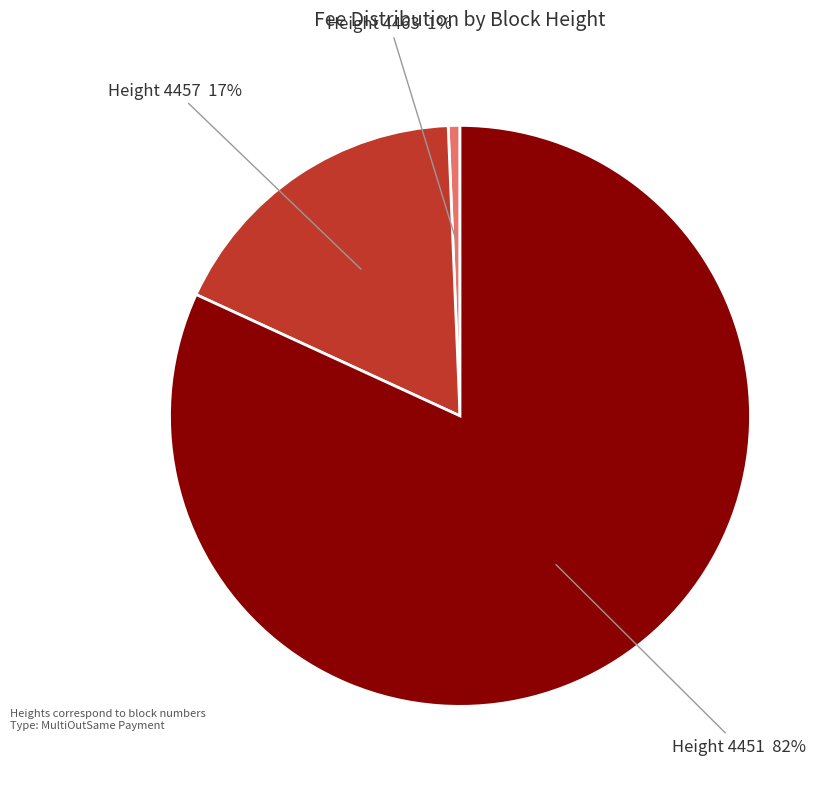

To the nearest percent, what is the average slice percentage?

33%